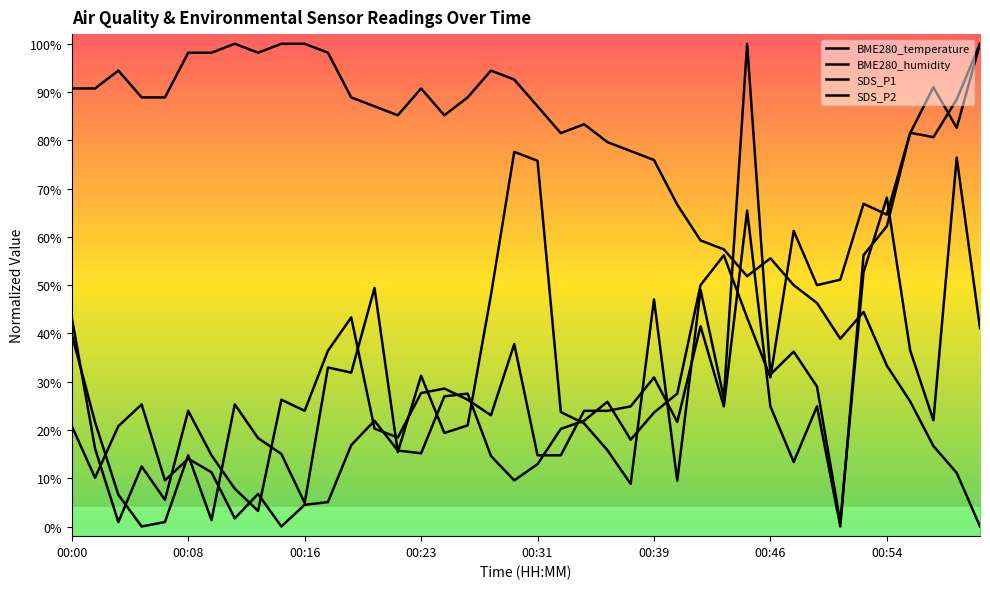

What is the label of the 21st point from the left?

00:31